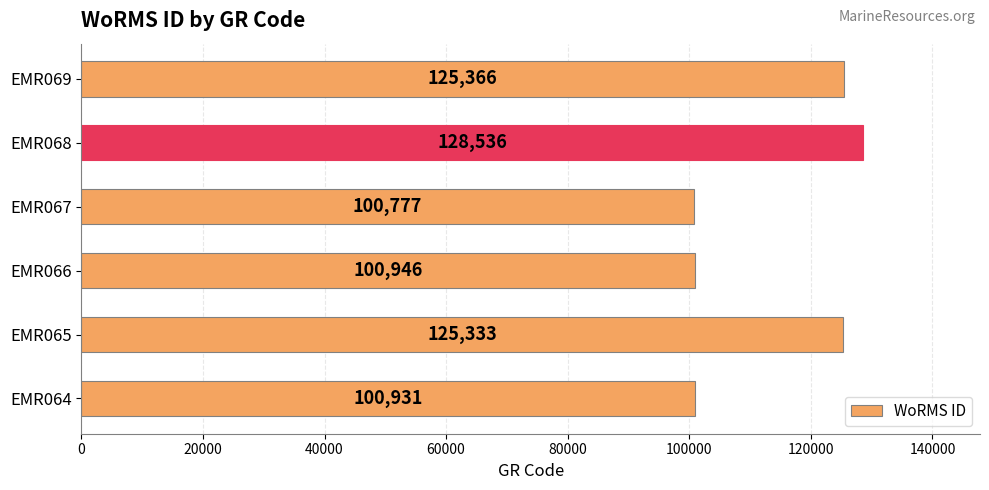

The chart shows a value of 181662 at EMR069. True or false?

False